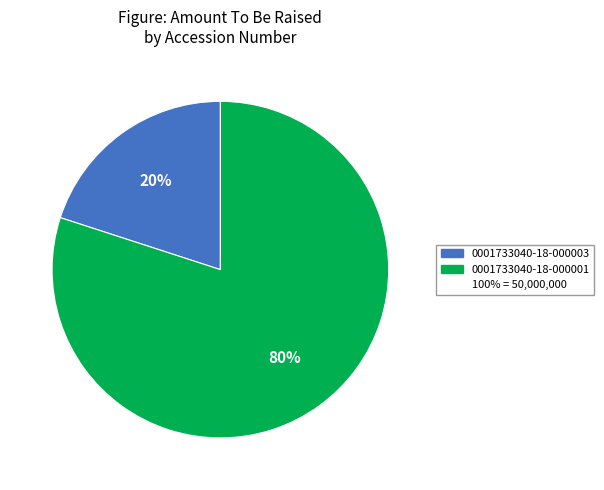

To the nearest percent, what is the difference between the largest and smallest slice percentages?

60%